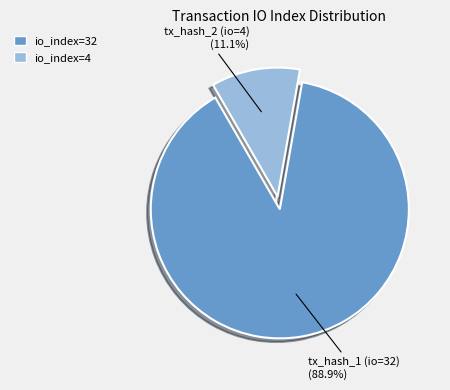

Which slice is the largest?

io_index=32